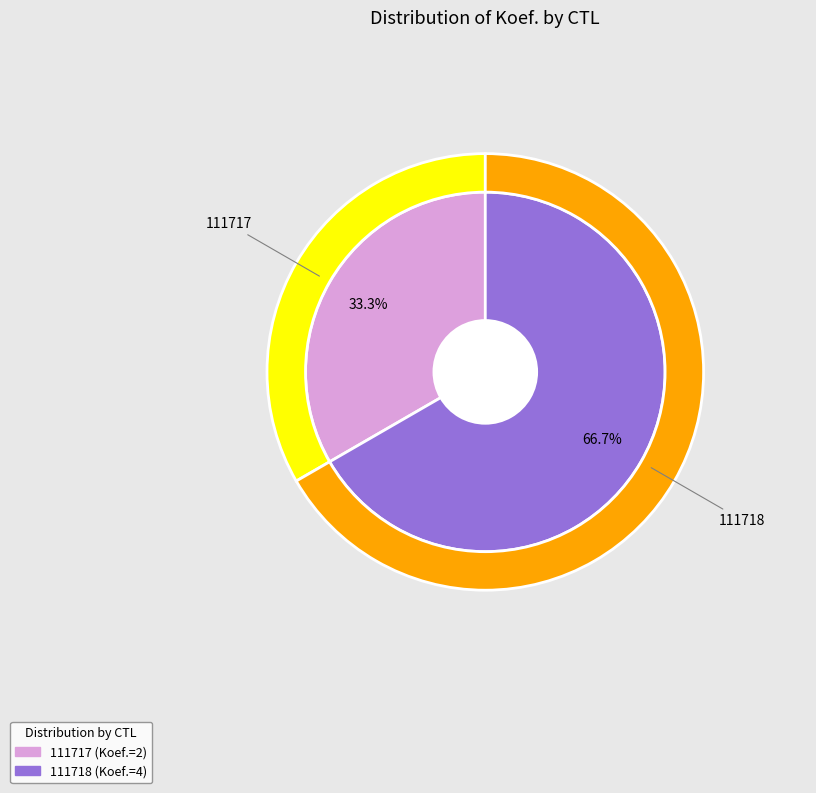

Which category has the smallest portion of the pie?

111717